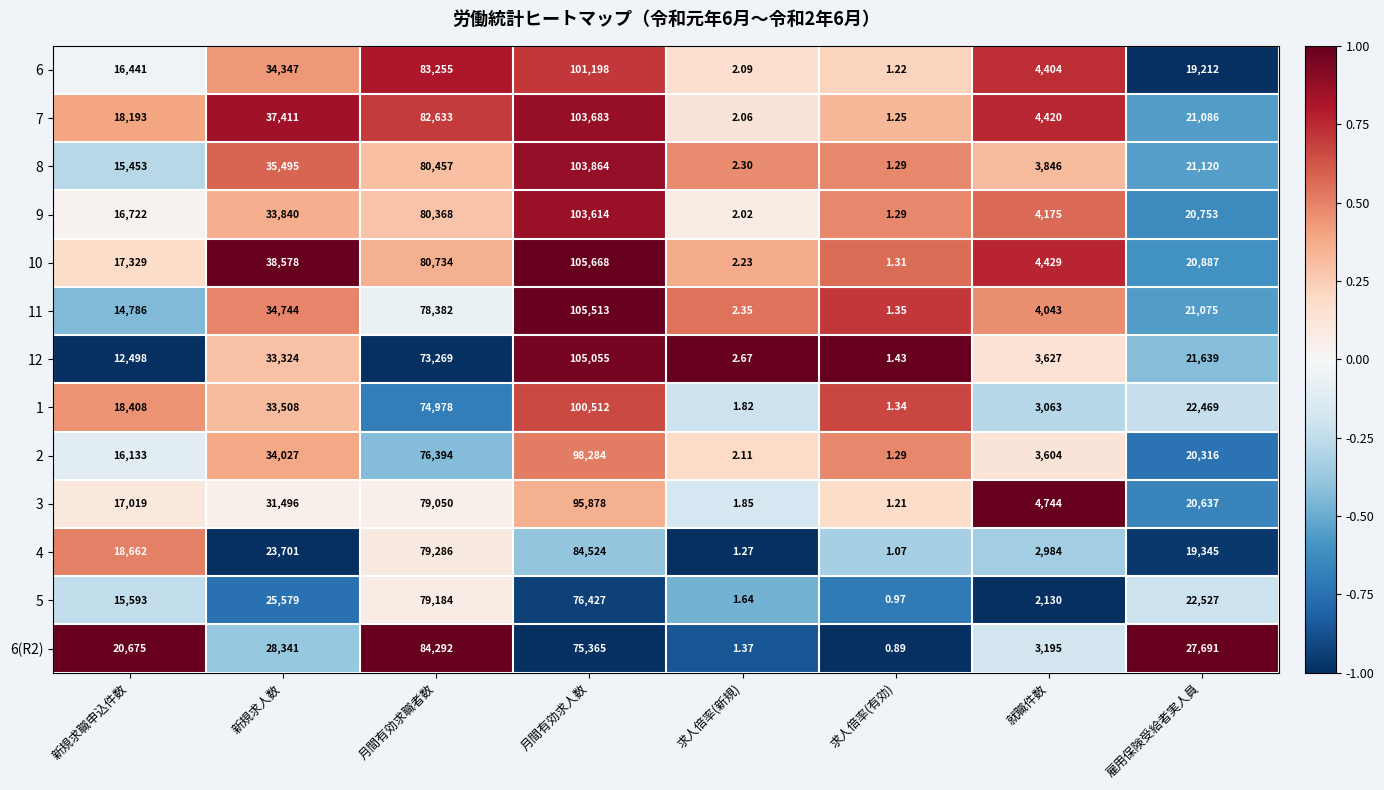

Rank the categories by 5 value from highest to lowest.

月間有効求職者数, 月間有効求人数, 新規求人数, 雇用保険受給者実人員, 新規求職申込件数, 就職件数, 求人倍率(新規), 求人倍率(有効)